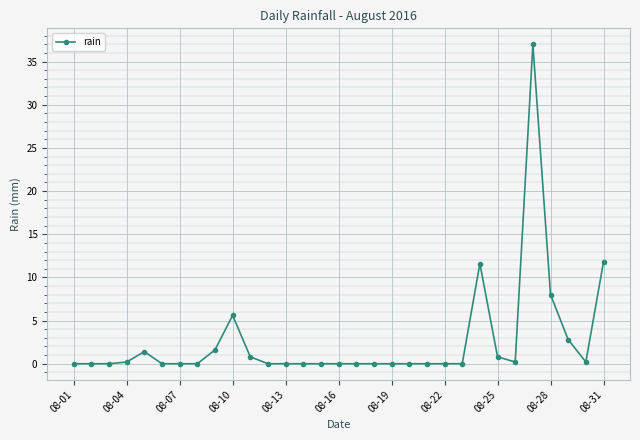

True or false: there are more than 1 points higher than both neighbors.

True